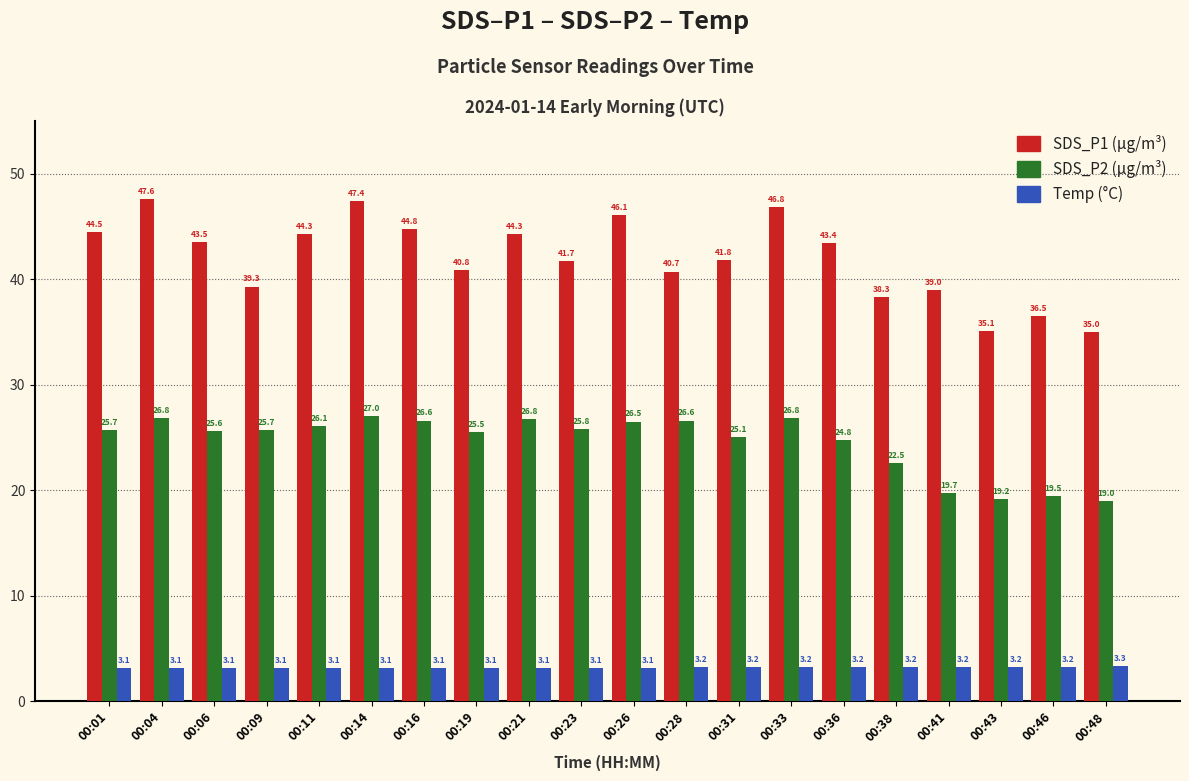

What is the total value across all series at 00:21?

74.2